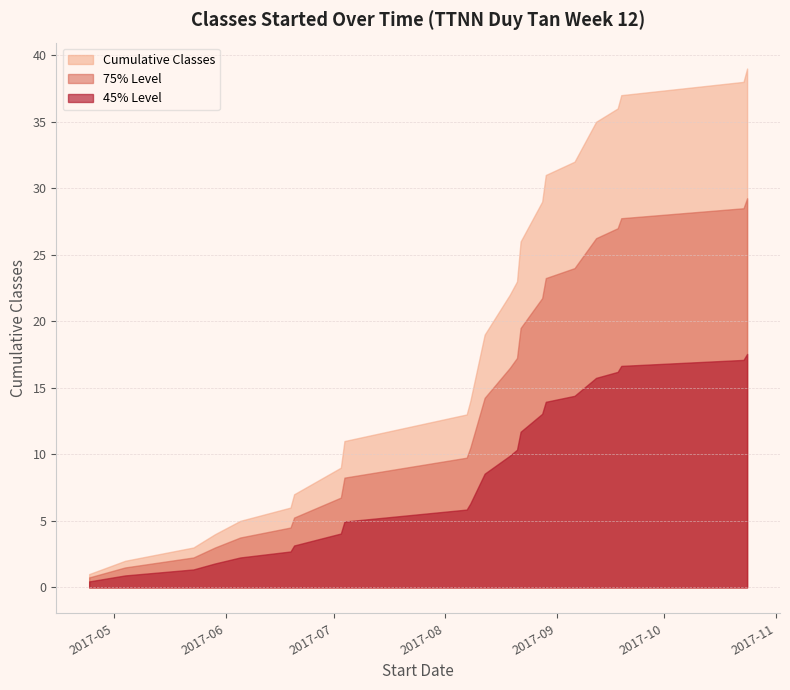

Which series has the widest spread of values?

Cumulative Classes